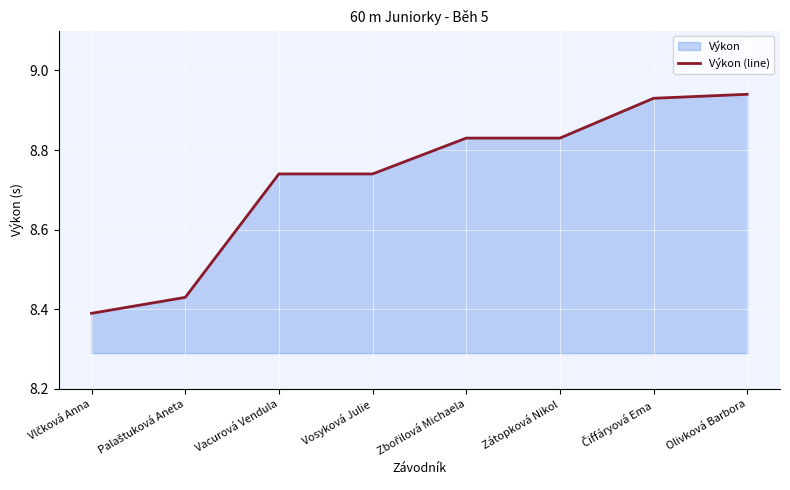

Is it true that the value at Palaštuková Aneta is 12.7?

False